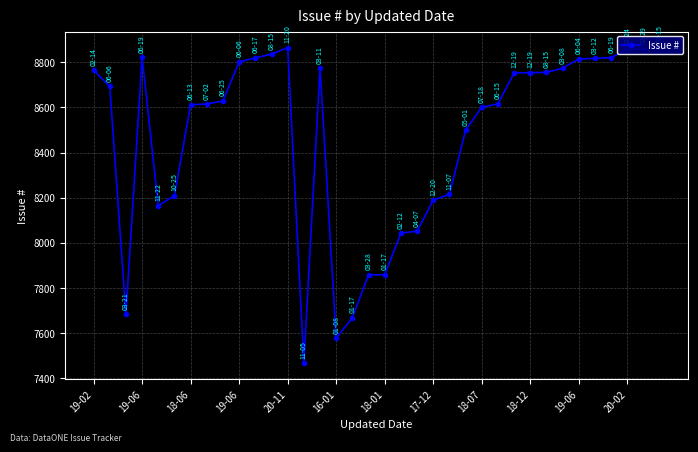

Is it true that the value at 19-06 is 8820?

True